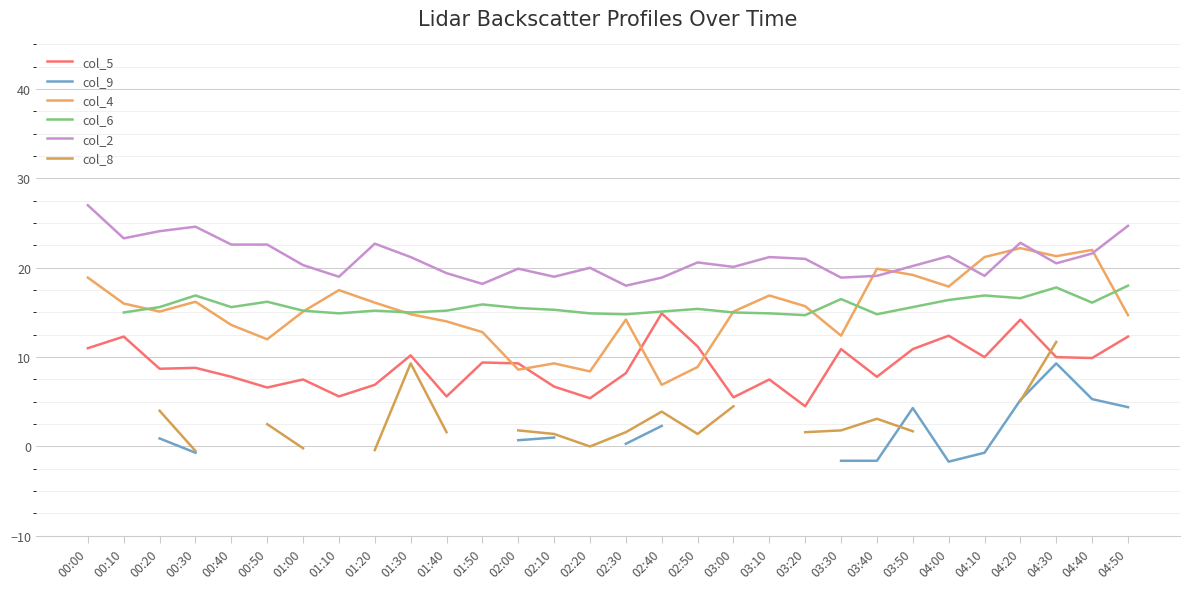

What is the greatest value displayed?

27.0